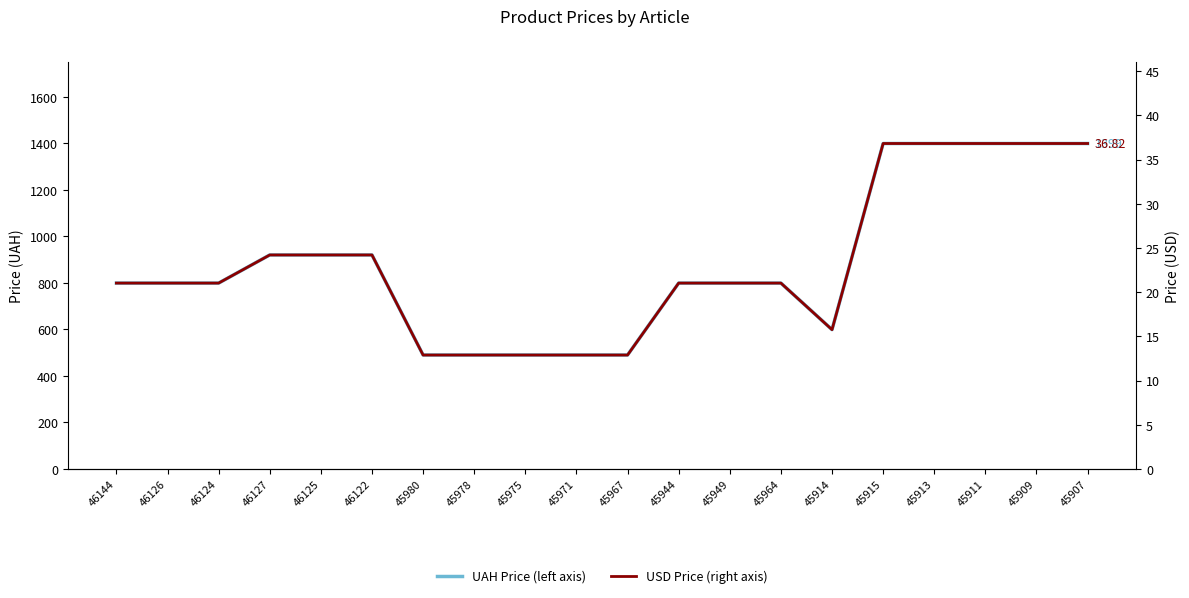

Where is the first local minimum for UAH Price (left axis)?

45914